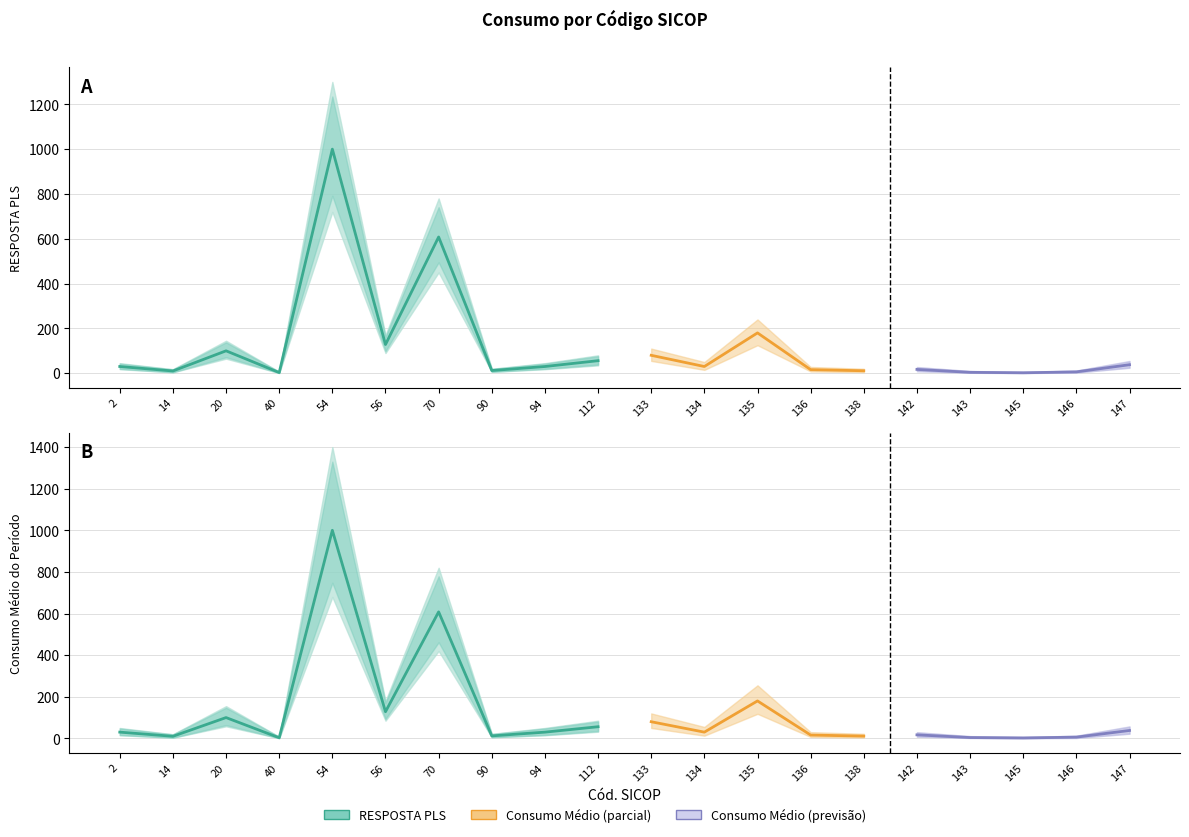

At which category does RESPOSTA PLS reach its first local peak?

20